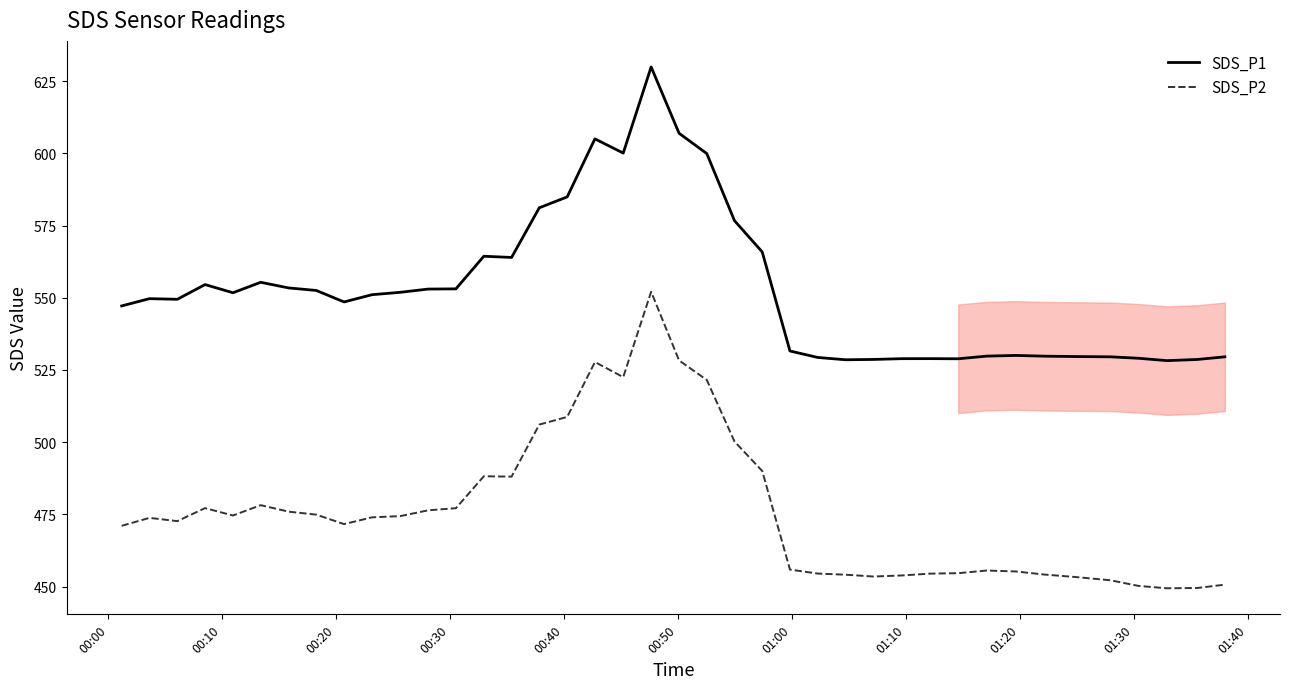

Reading left to right, list all the values displayed in this chart.

SDS_P1: 547.2	549.7	549.5	554.6	551.7	555.4	553.4	552.5	548.5	551.1	551.9	553.0	553.1	564.4	564.0	581.1	584.9	605.0	600.1	629.9	607.0	599.9	576.7	565.9	531.6	529.3	528.5	528.6	528.9	528.9	528.9	529.8	530.0	529.8	529.6	529.5	529.1	528.2	528.6	529.5
SDS_P2: 471.1	473.8	472.7	477.2	474.6	478.2	476.0	474.9	471.6	474.0	474.4	476.4	477.1	488.2	488.1	506.1	508.7	527.7	522.5	552.1	528.3	521.5	500.2	490.0	455.9	454.5	454.1	453.5	453.9	454.5	454.7	455.6	455.2	454.2	453.3	452.2	450.3	449.4	449.5	450.7